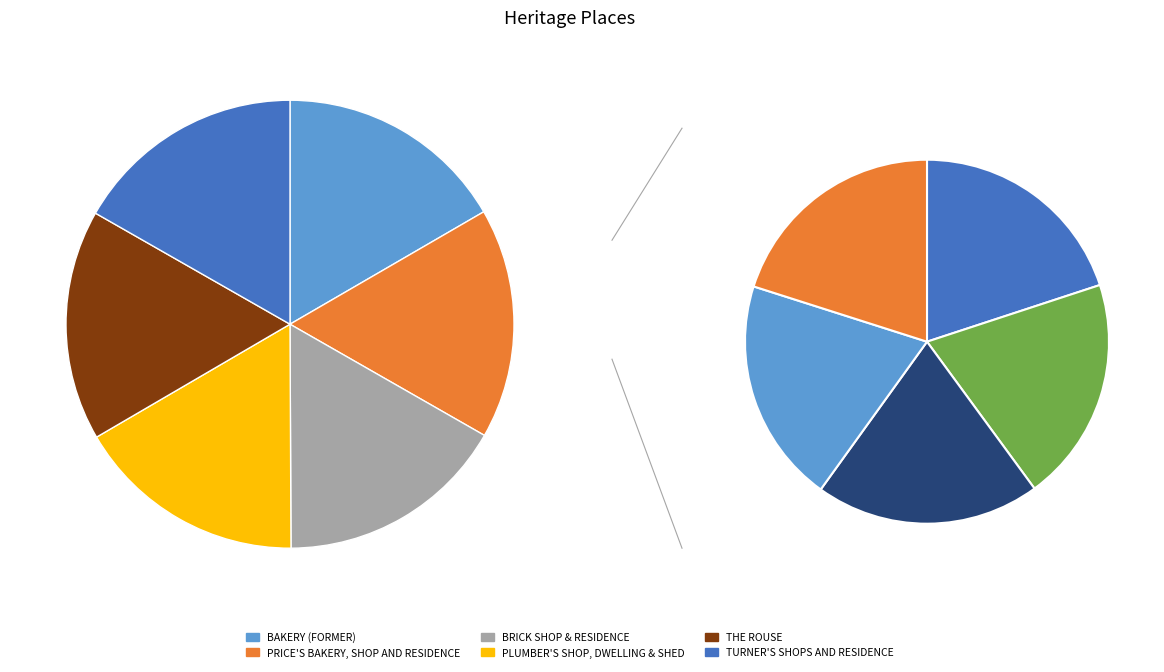

What is the change in value from BAKERY (FORMER) to TURNER'S SHOPS AND RESIDENCE?

+161